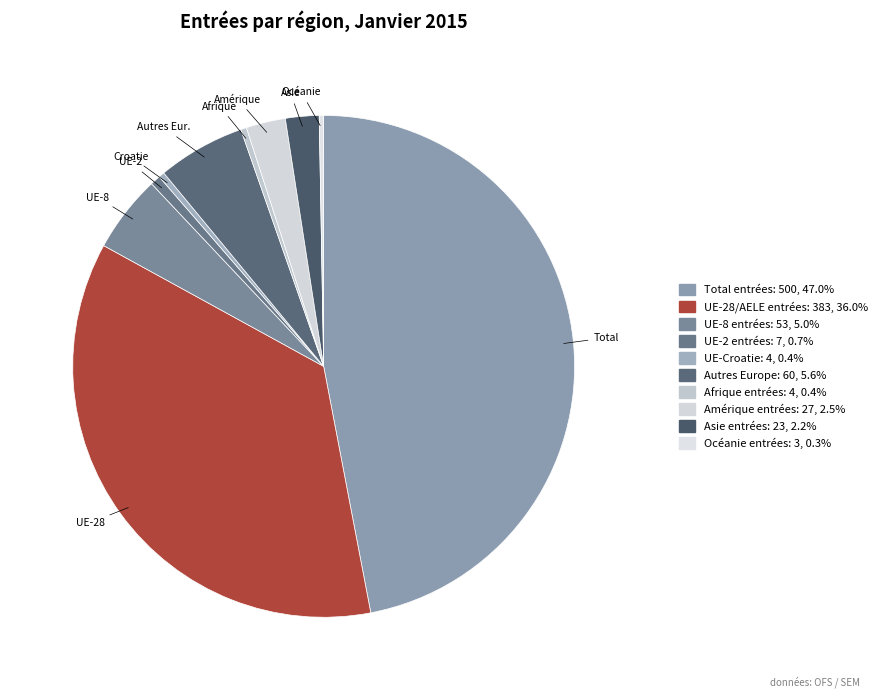

Count the number of slices in the pie.

10